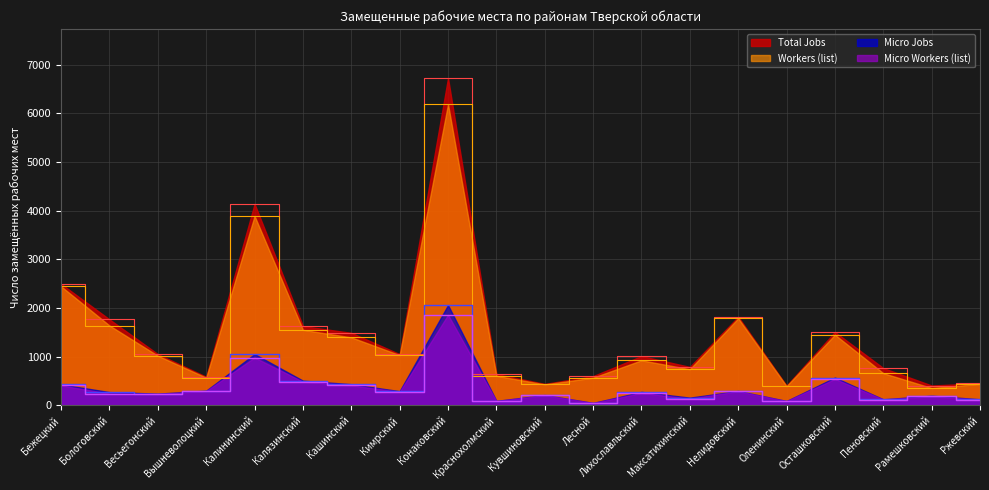

Which category has the highest value in the Micro Jobs series?

Конаковский